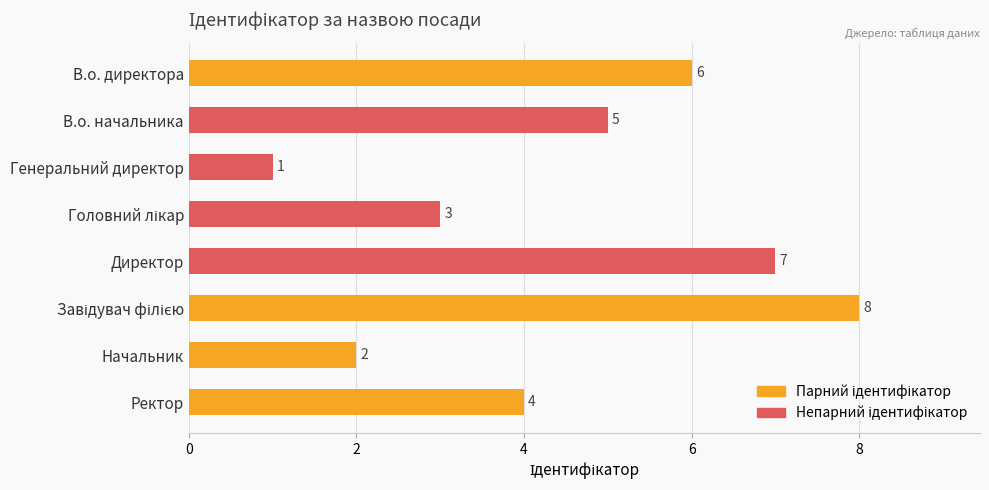

What is the change in value from В.о. начальника to Директор?

+2